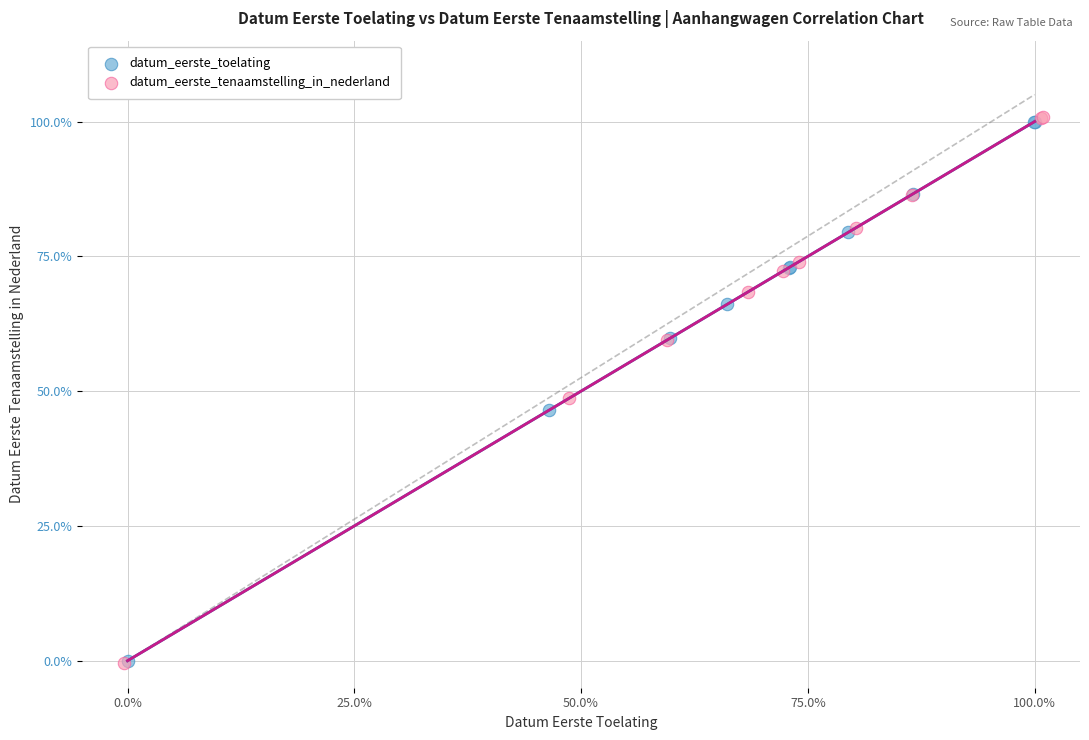

Which series has the largest Y range (max minus min)?

datum_eerste_tenaamstelling_in_nederland